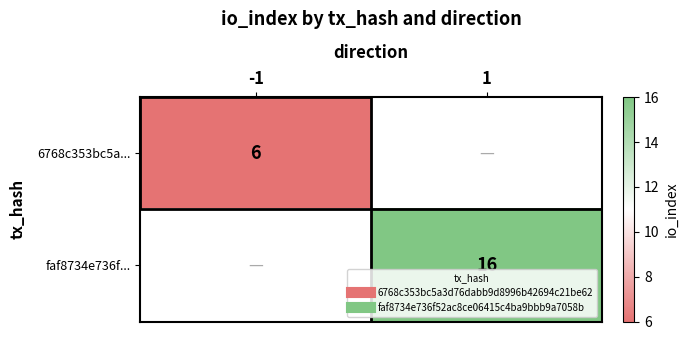

At which label does faf8734e736f... reach its minimum?

-1